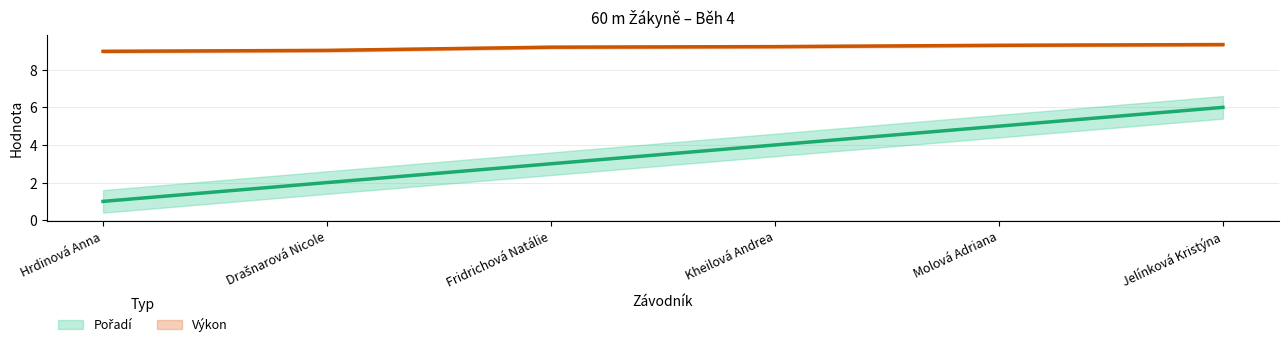

At which category is the sum across all series the highest?

Jelínková Kristýna